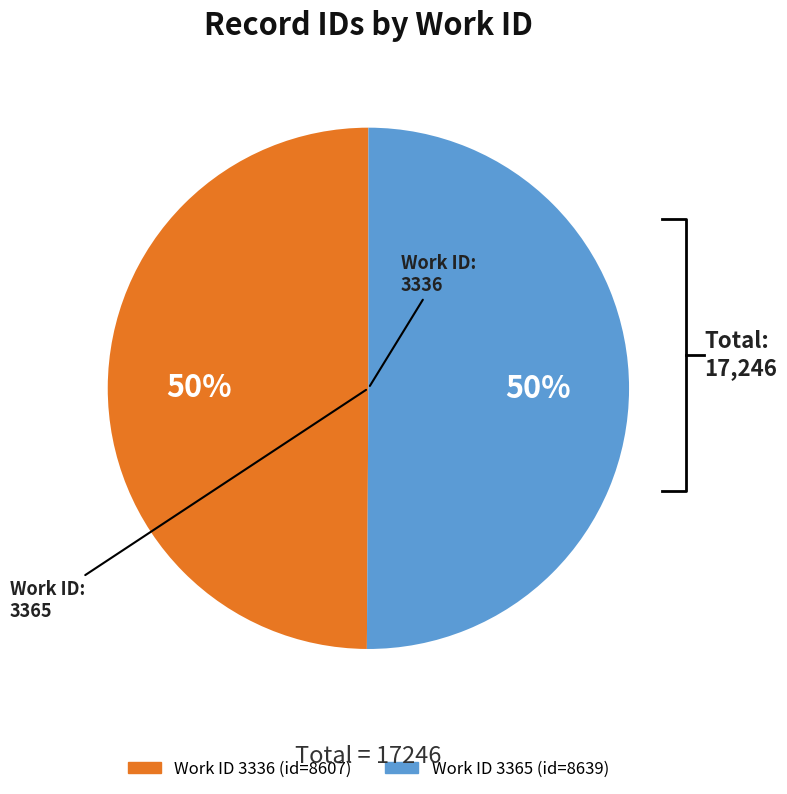

What is the smallest slice in the pie chart?

3336